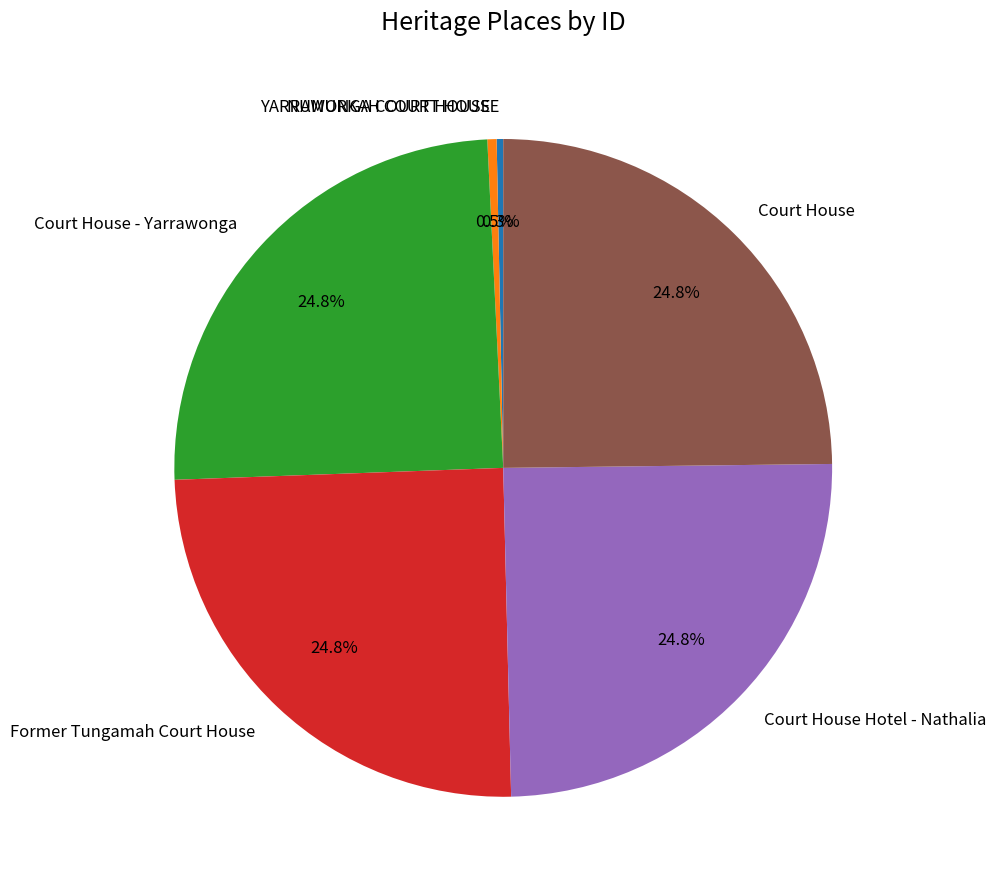

Does any single category account for the majority?

No